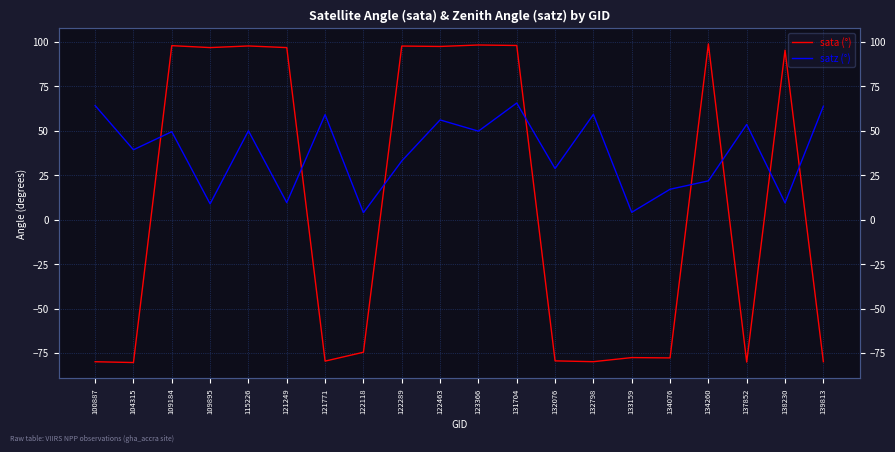

In sata (°), how many points are lower than both neighbors (excluding endpoints)?

7